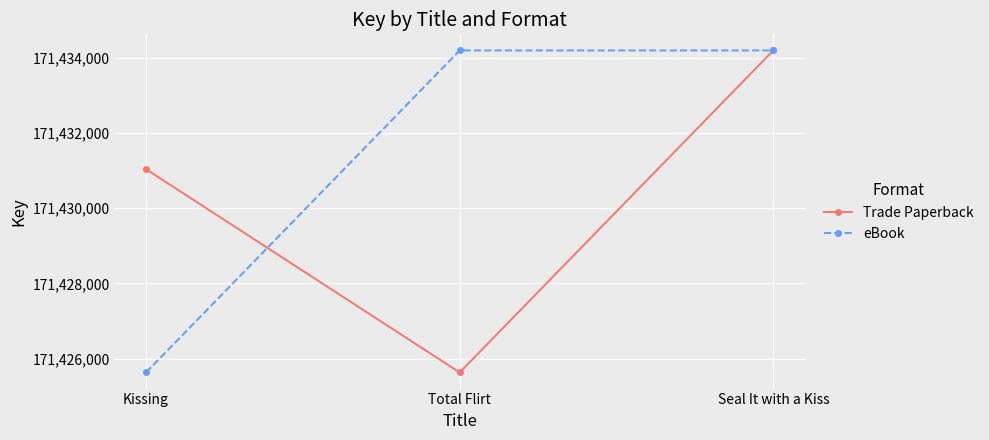

Between Kissing and Seal It with a Kiss, which series saw the biggest shift?

eBook